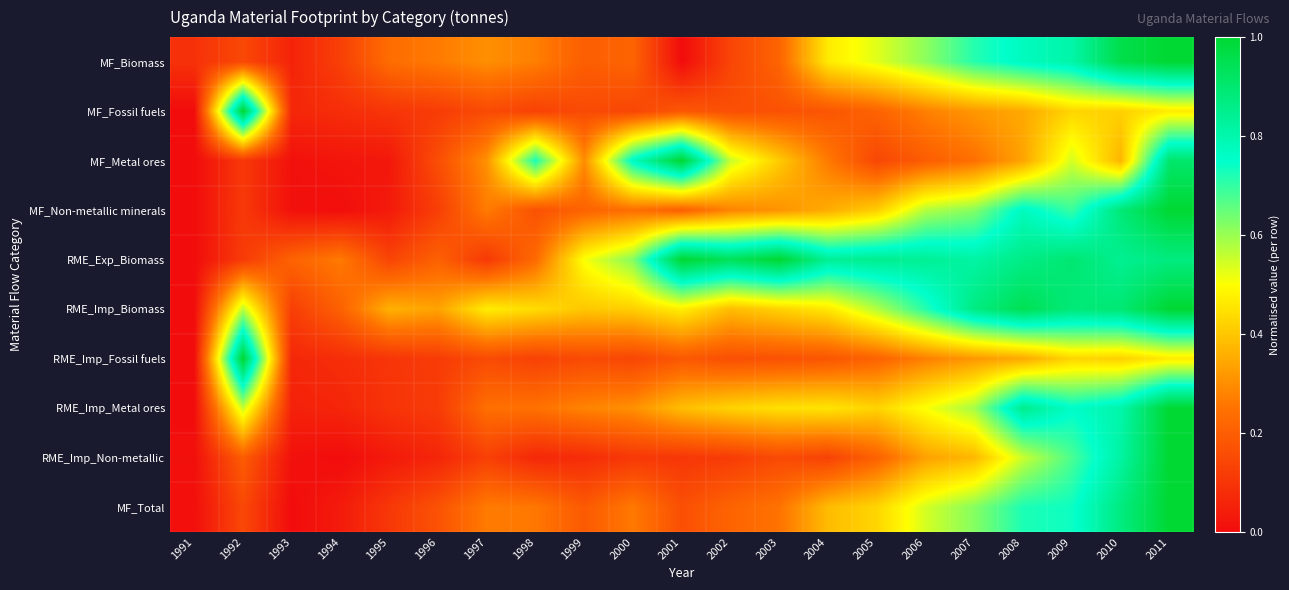

Reading left to right, extract all data points from this chart.

MF_Biomass: 1991=0.1	1992=0.1	1993=0.1	1994=0.1	1995=0.2	1996=0.3	1997=0.3	1998=0.3	1999=0.2	2000=0.2	2001=0.0	2002=0.1	2003=0.2	2004=0.5	2005=0.5	2006=0.6	2007=0.7	2008=0.8	2009=0.8	2010=1.0	2011=1.0
MF_Fossil fuels: 1991=0.0	1992=1.0	1993=0.1	1994=0.1	1995=0.1	1996=0.1	1997=0.2	1998=0.1	1999=0.2	2000=0.1	2001=0.2	2002=0.2	2003=0.2	2004=0.2	2005=0.2	2006=0.3	2007=0.3	2008=0.3	2009=0.4	2010=0.4	2011=0.5
MF_Metal ores: 1991=0.0	1992=0.1	1993=0.0	1994=0.0	1995=0.0	1996=0.2	1997=0.3	1998=0.7	1999=0.3	2000=0.8	2001=1.0	2002=0.6	2003=0.4	2004=0.3	2005=0.1	2006=0.2	2007=0.2	2008=0.3	2009=0.5	2010=0.4	2011=0.9
MF_Non-metallic minerals: 1991=0.0	1992=0.1	1993=0.0	1994=0.0	1995=0.0	1996=0.1	1997=0.3	1998=0.2	1999=0.2	2000=0.2	2001=0.2	2002=0.3	2003=0.3	2004=0.4	2005=0.4	2006=0.6	2007=0.6	2008=0.8	2009=0.7	2010=0.9	2011=1.0
RME_Exp_Biomass: 1991=0.0	1992=0.1	1993=0.2	1994=0.3	1995=0.1	1996=0.2	1997=0.1	1998=0.2	1999=0.5	2000=0.6	2001=1.0	2002=0.9	2003=1.0	2004=0.8	2005=0.9	2006=0.8	2007=0.8	2008=0.9	2009=0.9	2010=0.8	2011=0.9
RME_Imp_Biomass: 1991=0.0	1992=0.6	1993=0.1	1994=0.2	1995=0.4	1996=0.3	1997=0.5	1998=0.4	1999=0.4	2000=0.4	2001=0.5	2002=0.4	2003=0.4	2004=0.5	2005=0.6	2006=0.7	2007=0.9	2008=0.9	2009=0.9	2010=0.9	2011=1.0
RME_Imp_Fossil fuels: 1991=0.0	1992=1.0	1993=0.1	1994=0.1	1995=0.1	1996=0.1	1997=0.2	1998=0.1	1999=0.2	2000=0.1	2001=0.2	2002=0.2	2003=0.2	2004=0.2	2005=0.2	2006=0.3	2007=0.3	2008=0.3	2009=0.4	2010=0.4	2011=0.5
RME_Imp_Metal ores: 1991=0.0	1992=0.6	1993=0.1	1994=0.1	1995=0.1	1996=0.1	1997=0.2	1998=0.2	1999=0.3	2000=0.3	2001=0.4	2002=0.4	2003=0.4	2004=0.5	2005=0.4	2006=0.5	2007=0.6	2008=0.9	2009=0.8	2010=0.8	2011=1.0
RME_Imp_Non-metallic: 1991=0.0	1992=0.2	1993=0.0	1994=0.0	1995=0.0	1996=0.1	1997=0.1	1998=0.1	1999=0.1	2000=0.1	2001=0.1	2002=0.1	2003=0.2	2004=0.1	2005=0.2	2006=0.3	2007=0.4	2008=0.6	2009=0.7	2010=0.8	2011=1.0
MF_Total: 1991=0.0	1992=0.1	1993=0.0	1994=0.0	1995=0.1	1996=0.2	1997=0.3	1998=0.3	1999=0.2	2000=0.3	2001=0.2	2002=0.2	2003=0.2	2004=0.4	2005=0.4	2006=0.5	2007=0.6	2008=0.7	2009=0.7	2010=0.9	2011=1.0